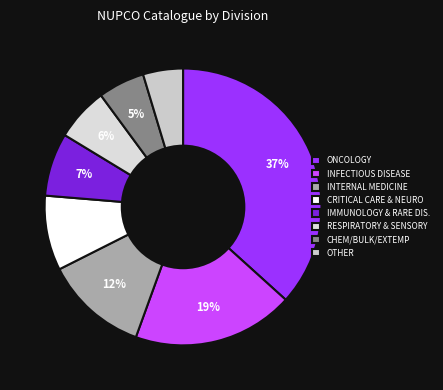

Which category has the smallest portion of the pie?

OTHER